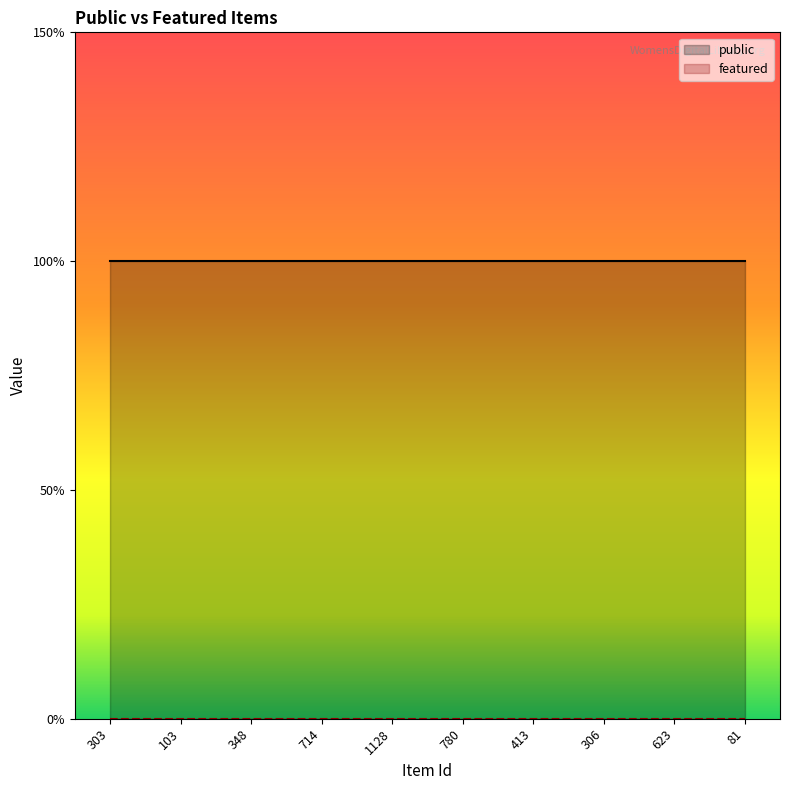

What is the difference between the highest and lowest values at 714?

1